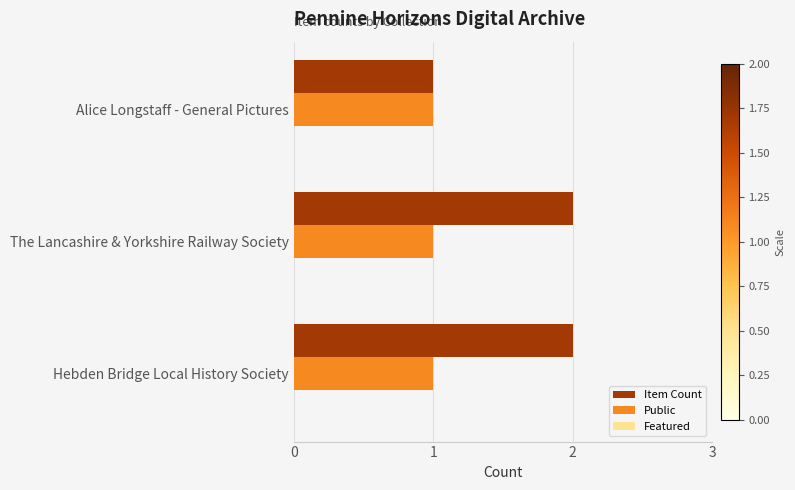

Rank the series by their maximum value, from highest to lowest.

Item Count, Public